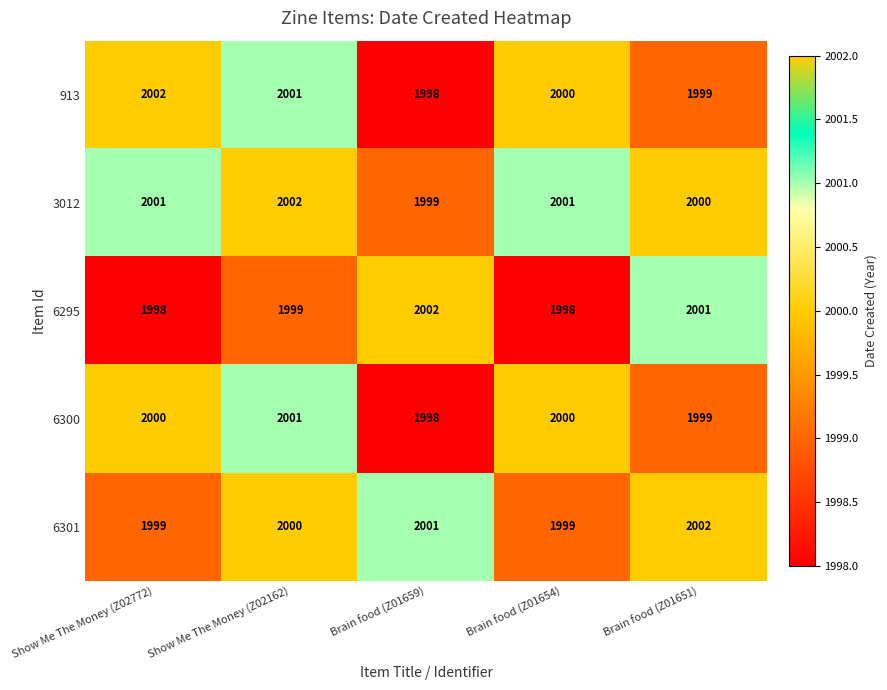

What is the spread (max minus min) of values at Brain food (Z01654)?

3